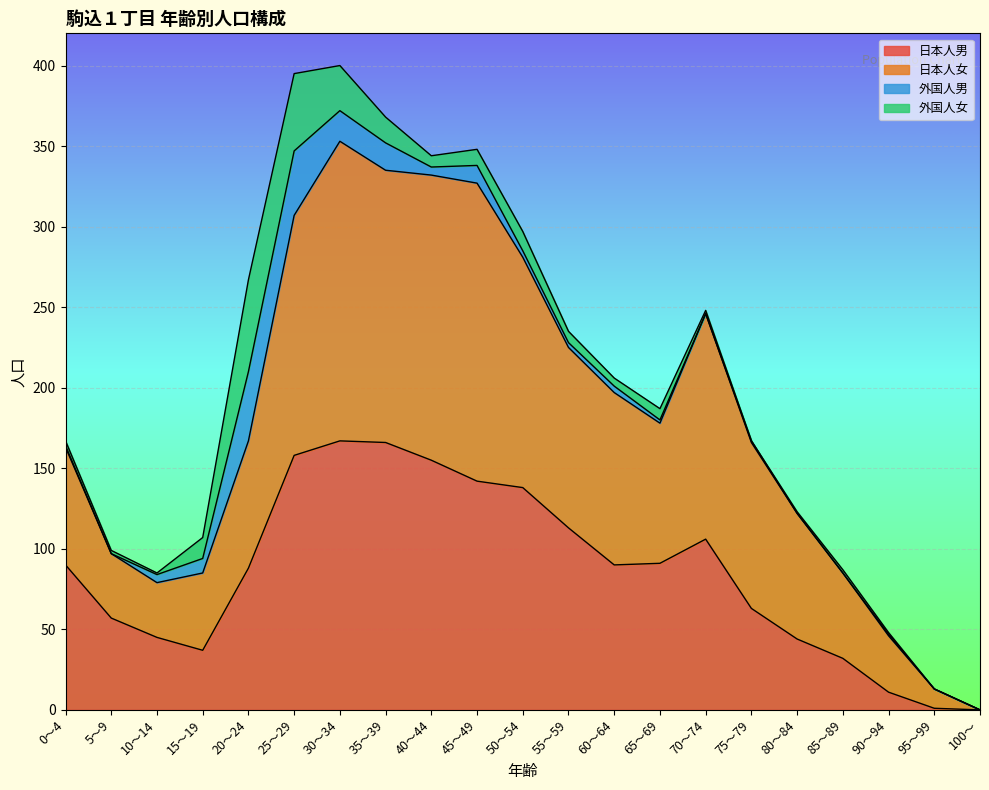

At which category does the chart reach its minimum across all series?

100～